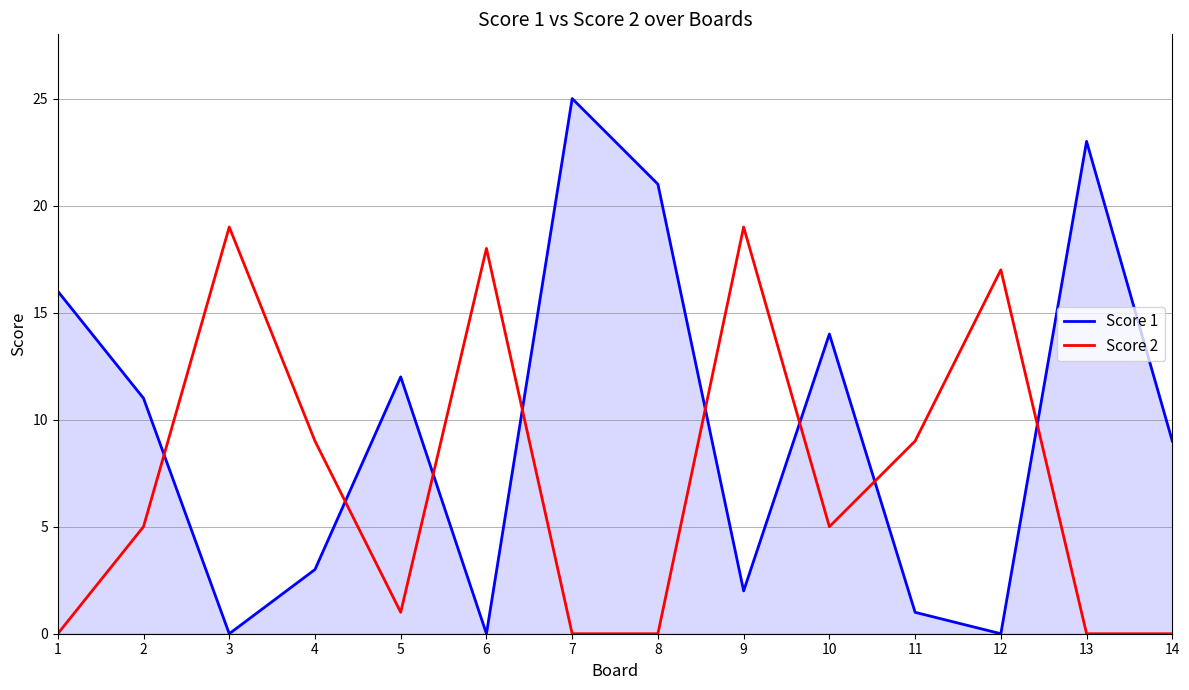

Reading left to right, what are all the values shown in this chart?

Score 1: 16	11	0	3	12	0	25	21	2	14	1	0	23	9
Score 2: 0	5	19	9	1	18	0	0	19	5	9	17	0	0